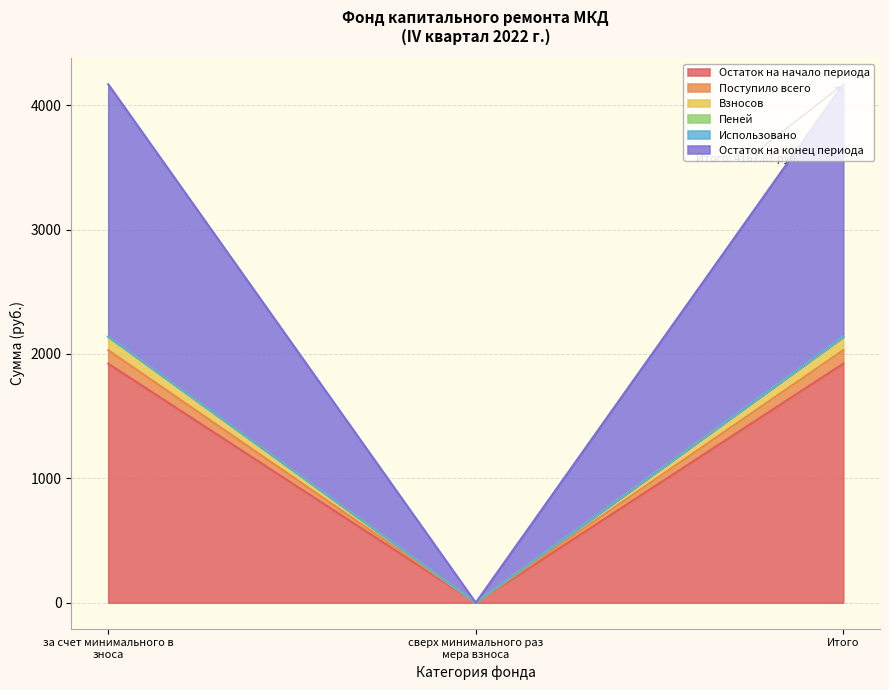

How many lines are shown in the chart?

6